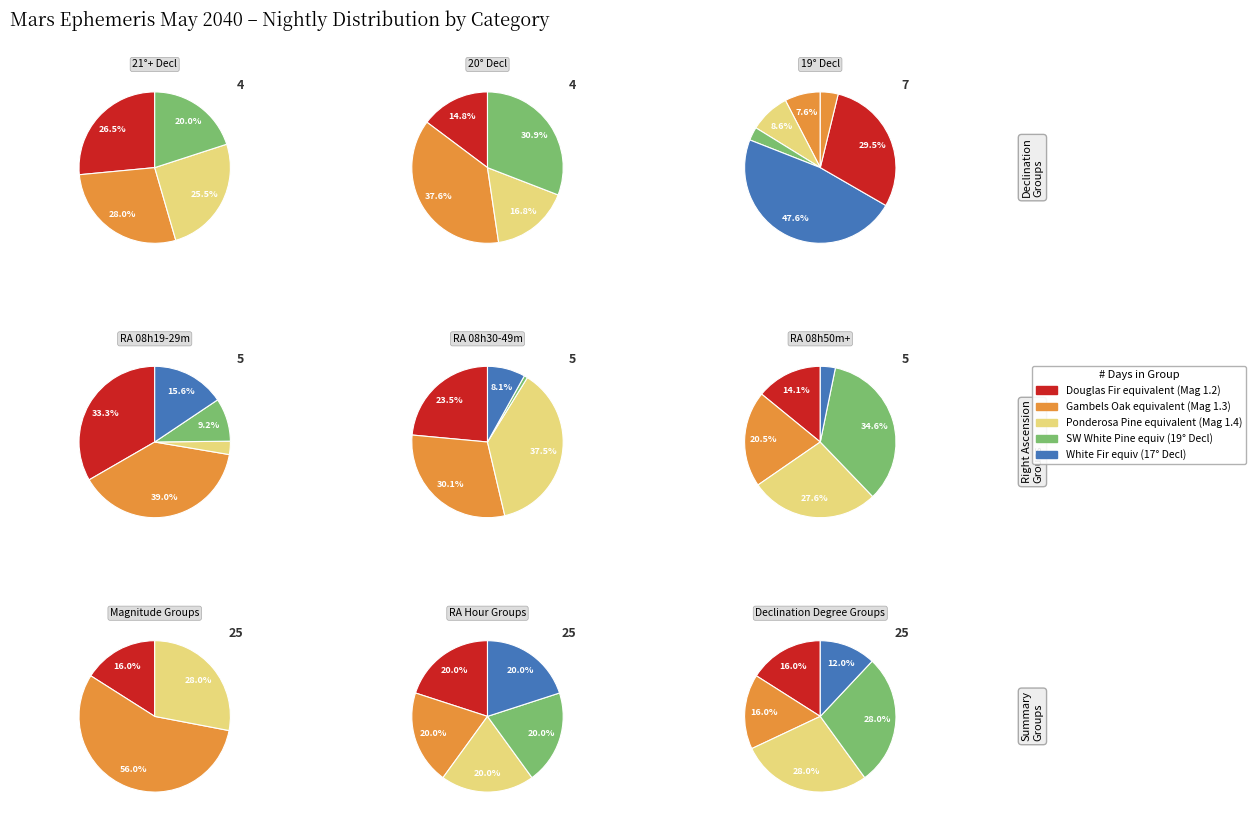

Is it true that 3 is 11% of the pie?

False